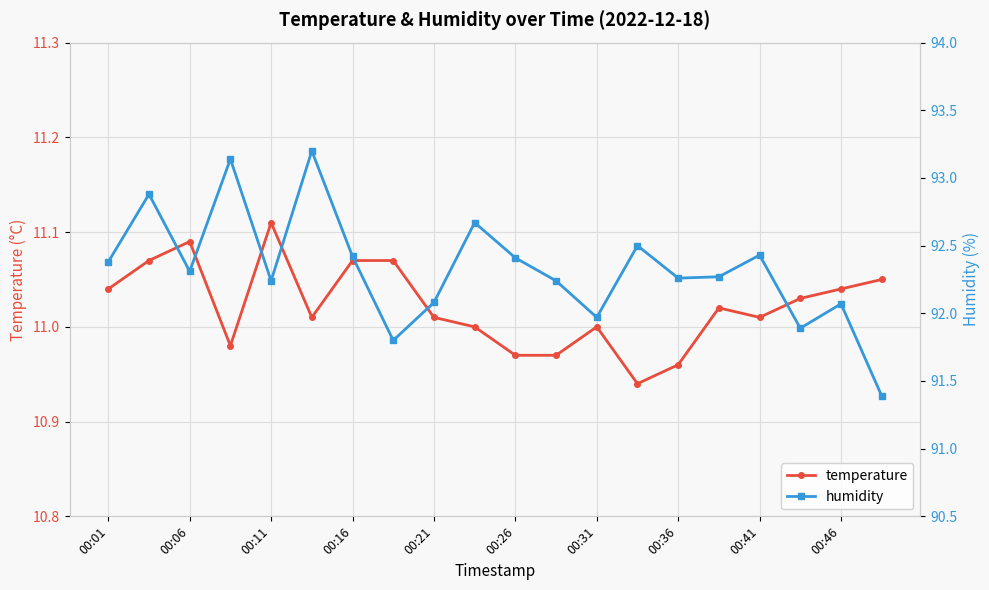

What is the smallest value displayed?

10.9